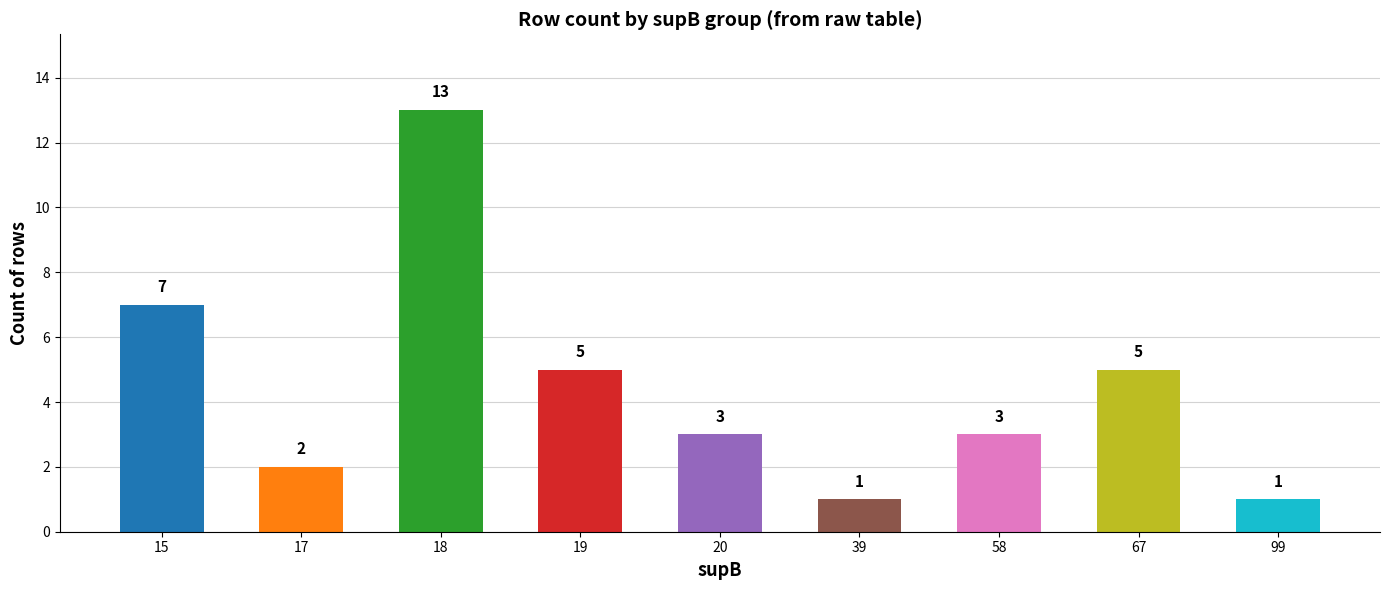

The value at 58 is 3. True or false?

True